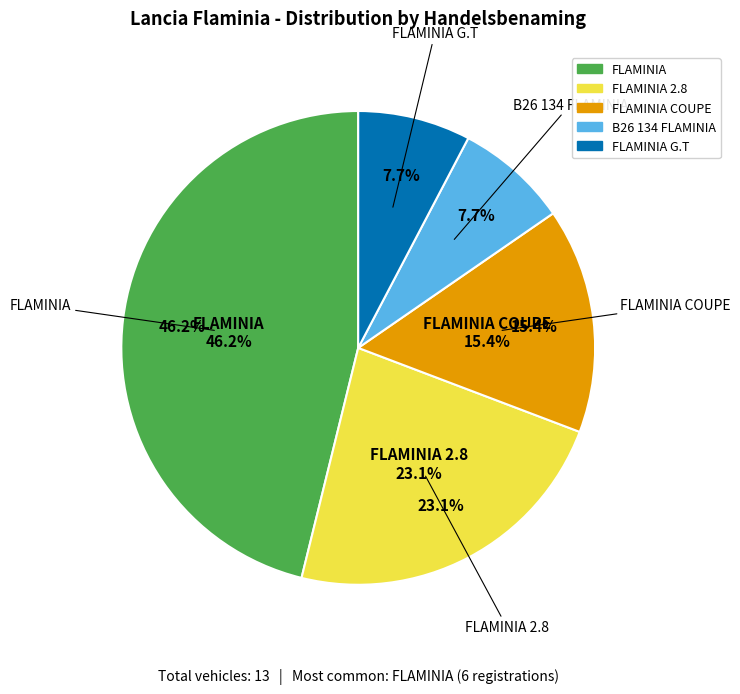

Rank the categories by value from lowest to highest.

B26 134 FLAMINIA, FLAMINIA G.T, FLAMINIA COUPE, FLAMINIA 2.8, FLAMINIA